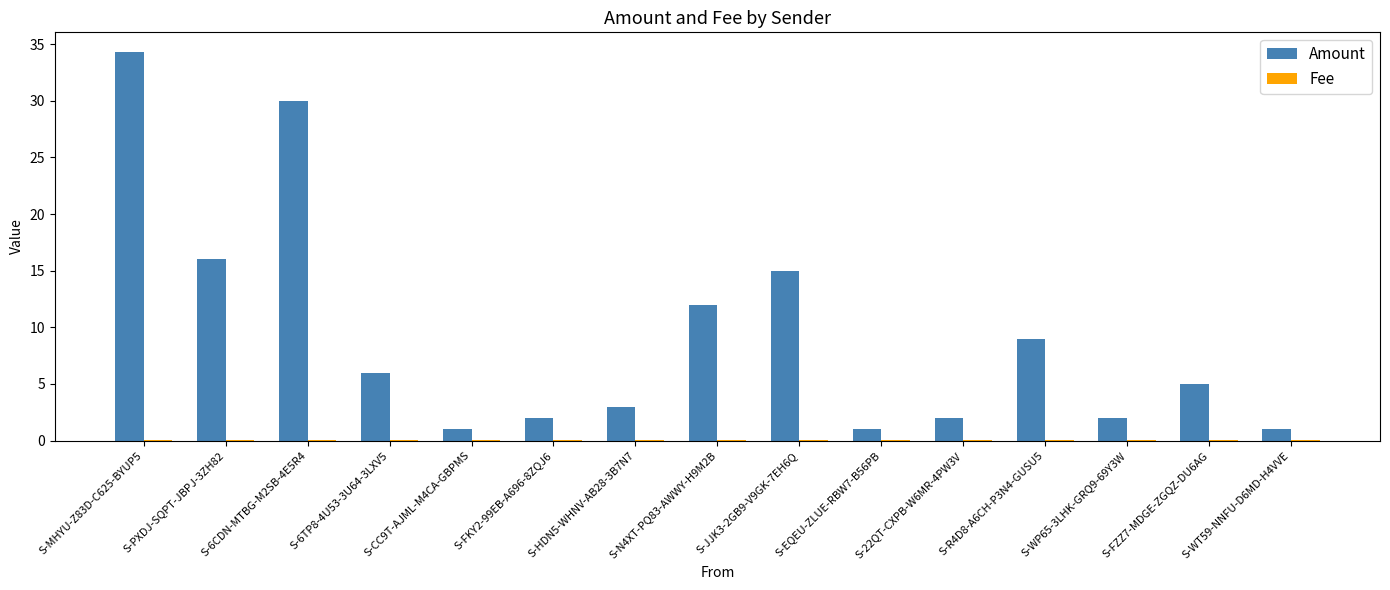

Which series has the largest total across all categories?

Amount